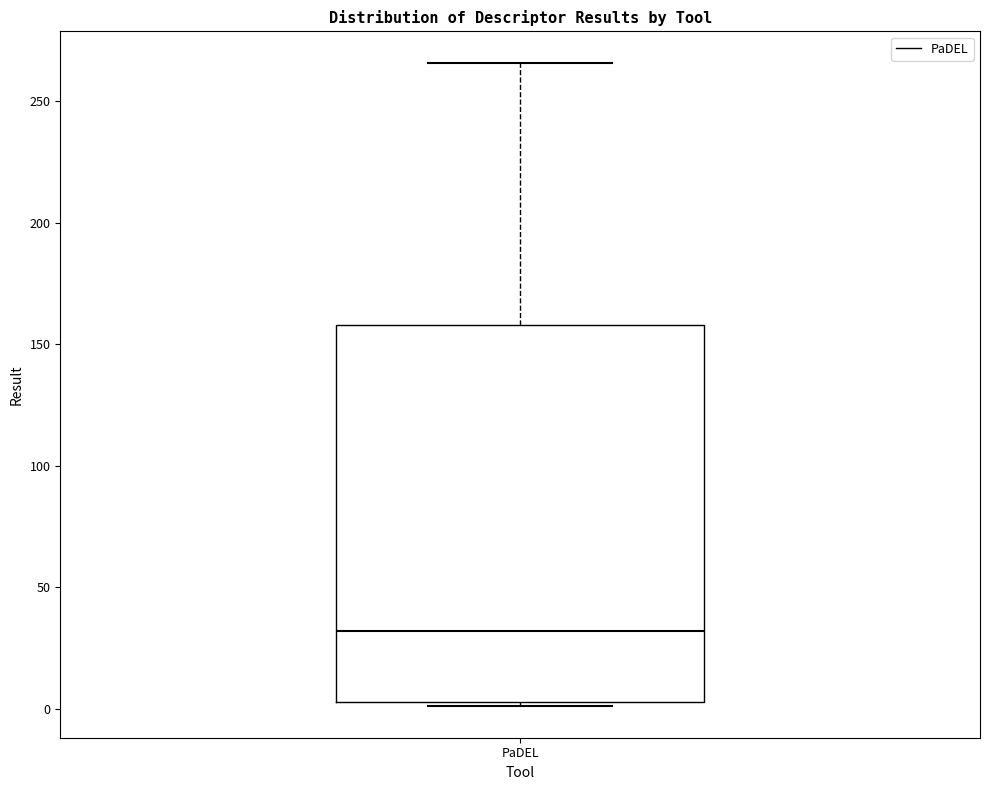

Transcribe this box plot: give where the median line is, the range the box spans, and where the two whiskers end, as read against the y-axis. The values are not printed on the chart, so give them approximately, as read against the axis.

median 30, box 5 to 160, whiskers 0 to 265